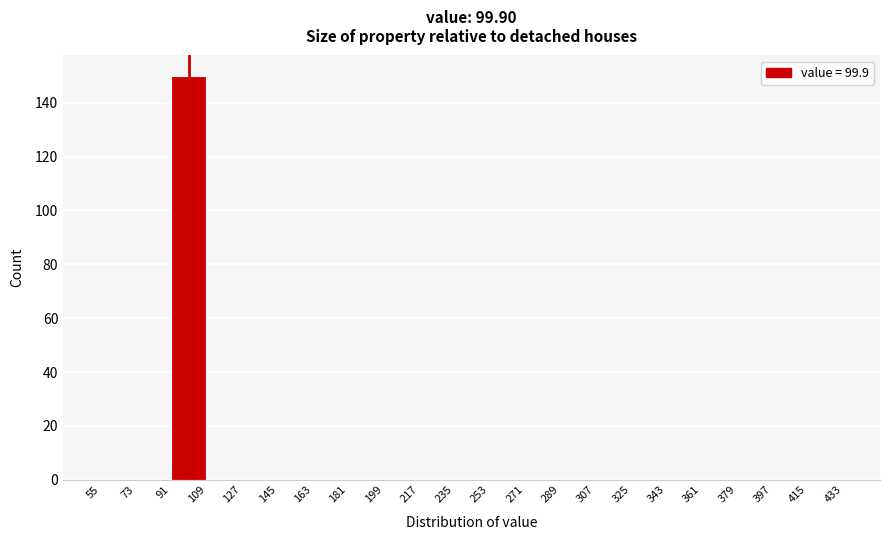

How tall is the bar that spans 91 to 109 on the x-axis? The values are not printed on the chart, so give them approximately, as read against the axis.

150